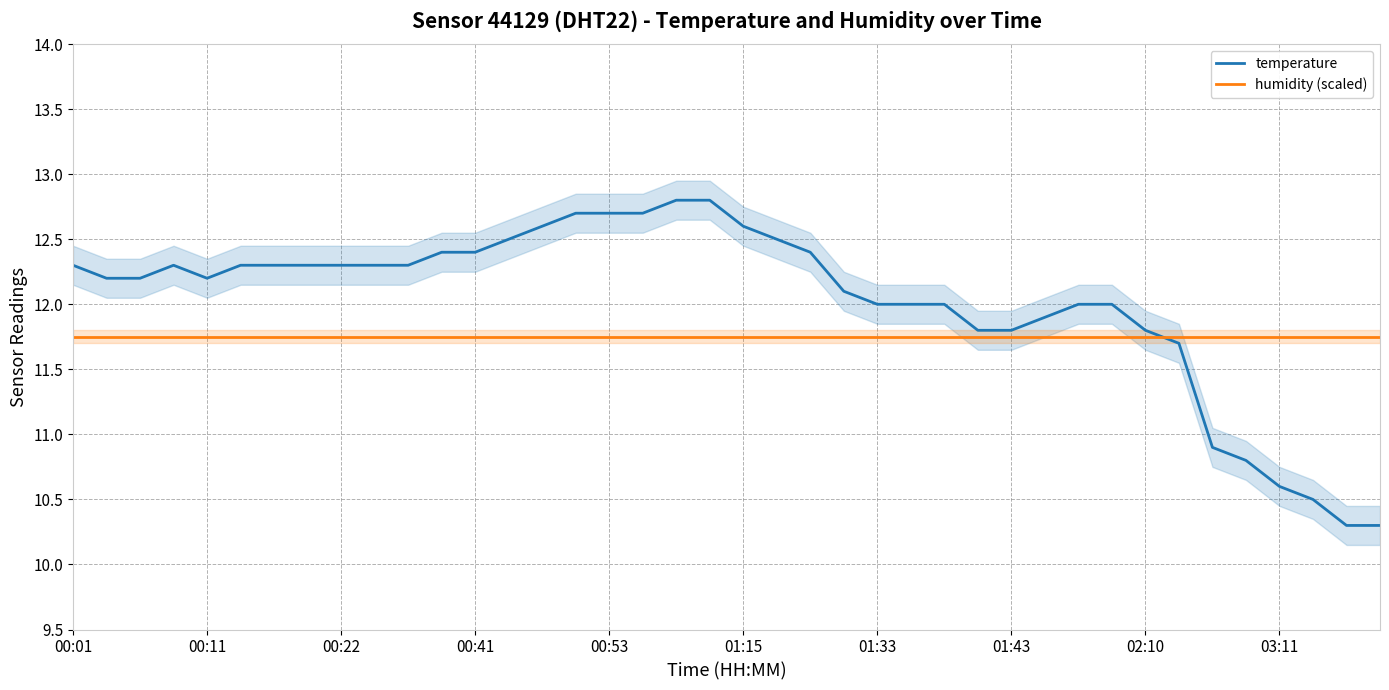

The value of humidity (scaled) at 31 is 11.8. True or false?

True